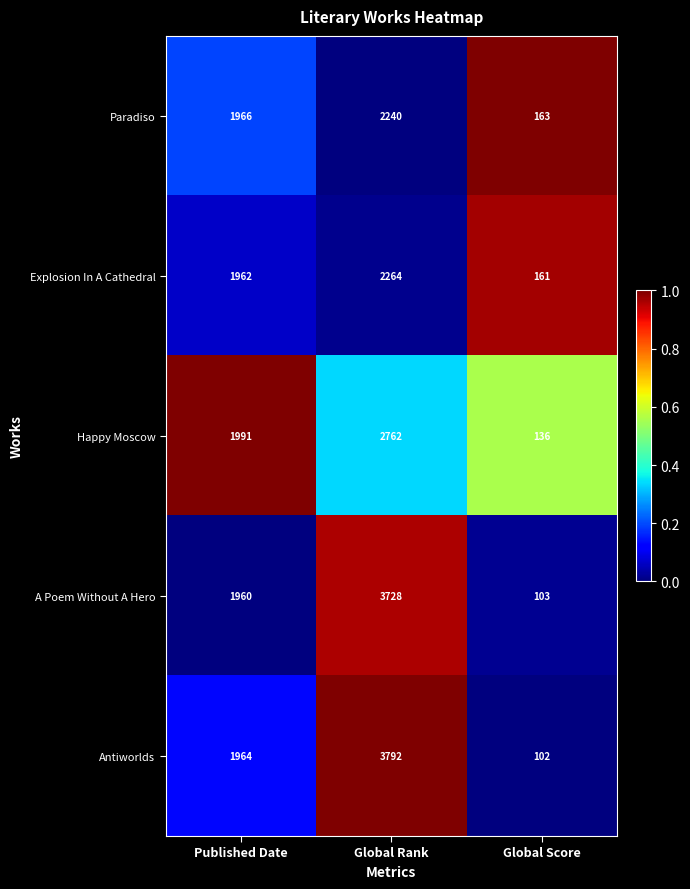

Reading left to right, what are all the values shown in this chart?

Paradiso: Published Date=1966	Global Rank=2240	Global Score=163
Explosion In A Cathedral: Published Date=1962	Global Rank=2264	Global Score=161
Happy Moscow: Published Date=1991	Global Rank=2762	Global Score=136
A Poem Without A Hero: Published Date=1960	Global Rank=3728	Global Score=103
Antiworlds: Published Date=1964	Global Rank=3792	Global Score=102